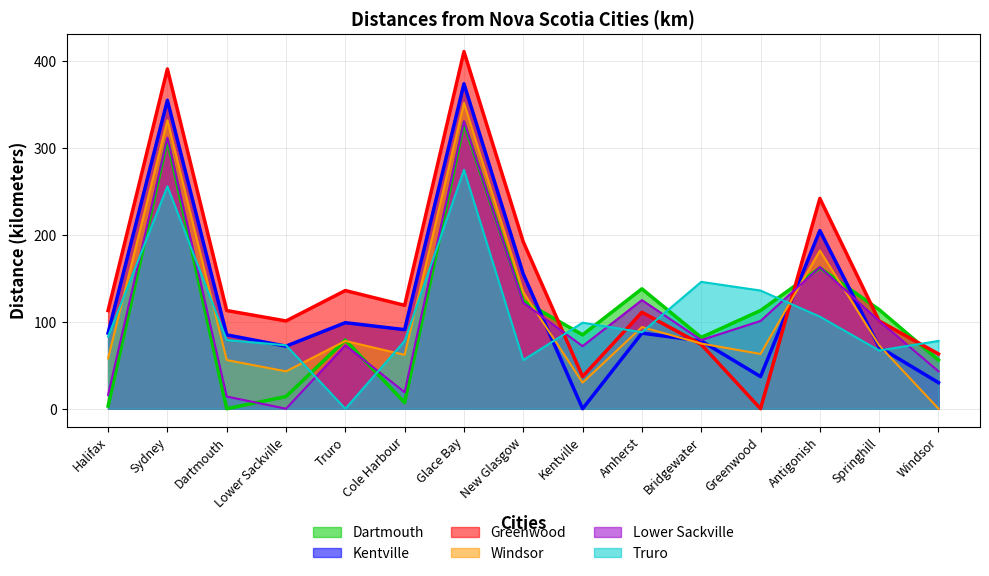

Reading left to right, what are all the values shown in this chart?

Dartmouth: Halifax=3	Sydney=310	Dartmouth=0	Lower Sackville=14	Truro=79	Cole Harbour=7	Glace Bay=329	New Glasgow=124	Kentville=85	Amherst=138	Bridgewater=82	Greenwood=113	Antigonish=162	Springhill=114	Windsor=56
Kentville: Halifax=87	Sydney=355	Dartmouth=85	Lower Sackville=72	Truro=99	Cole Harbour=91	Glace Bay=374	New Glasgow=155	Kentville=0	Amherst=87	Bridgewater=78	Greenwood=37	Antigonish=205	Springhill=71	Windsor=30
Greenwood: Halifax=113	Sydney=391	Dartmouth=113	Lower Sackville=101	Truro=136	Cole Harbour=119	Glace Bay=411	New Glasgow=192	Kentville=37	Amherst=111	Bridgewater=74	Greenwood=0	Antigonish=242	Springhill=101	Windsor=63
Windsor: Halifax=58	Sydney=332	Dartmouth=56	Lower Sackville=43	Truro=78	Cole Harbour=62	Glace Bay=352	New Glasgow=134	Kentville=30	Amherst=94	Bridgewater=75	Greenwood=63	Antigonish=182	Springhill=73	Windsor=0
Lower Sackville: Halifax=16	Sydney=312	Dartmouth=14	Lower Sackville=0	Truro=73	Cole Harbour=19	Glace Bay=331	New Glasgow=122	Kentville=72	Amherst=125	Bridgewater=79	Greenwood=101	Antigonish=163	Springhill=101	Windsor=43
Truro: Halifax=83	Sydney=256	Dartmouth=79	Lower Sackville=73	Truro=0	Cole Harbour=78	Glace Bay=275	New Glasgow=56	Kentville=99	Amherst=88	Bridgewater=146	Greenwood=136	Antigonish=106	Springhill=67	Windsor=78